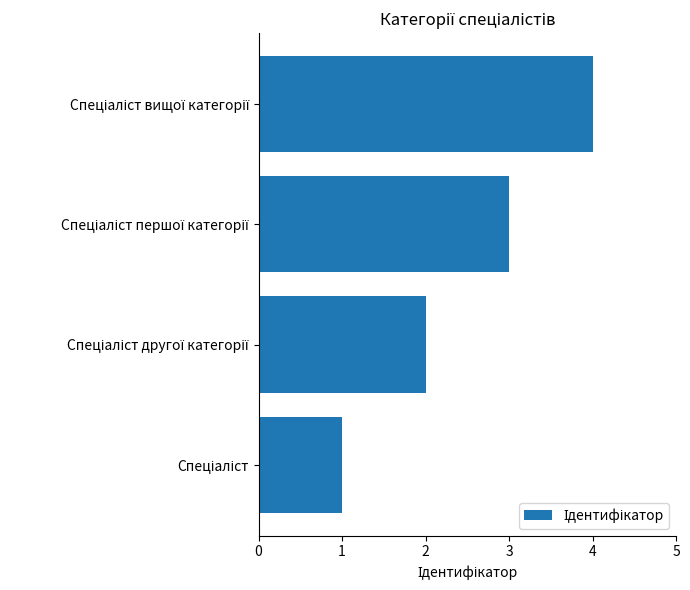

What is the greatest value displayed?

4